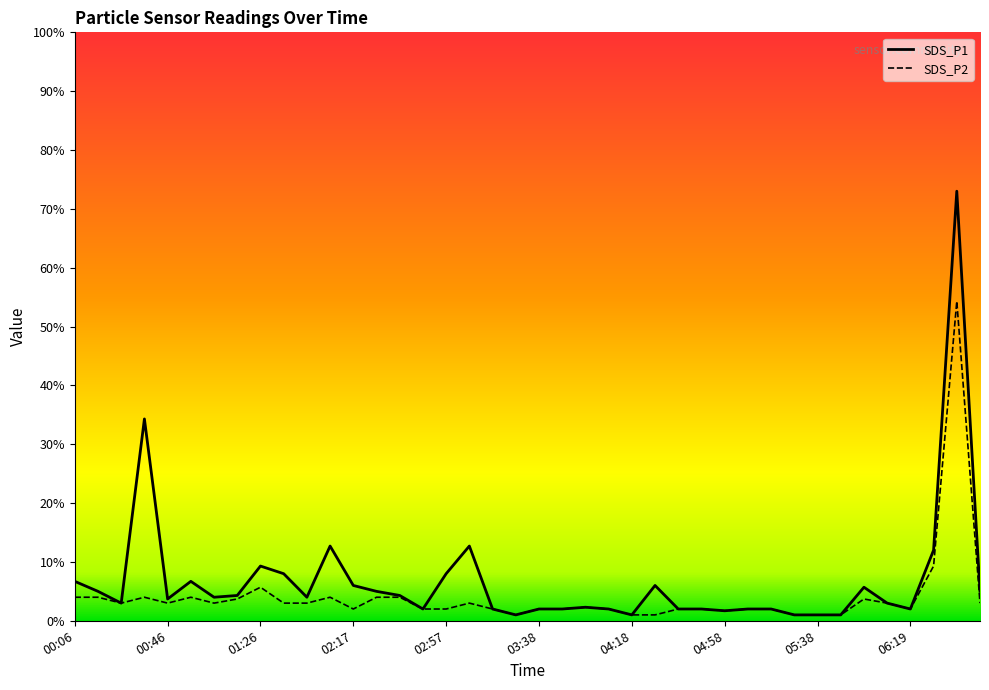

True or false: SDS_P1 and SDS_P2 cross at least once.

False